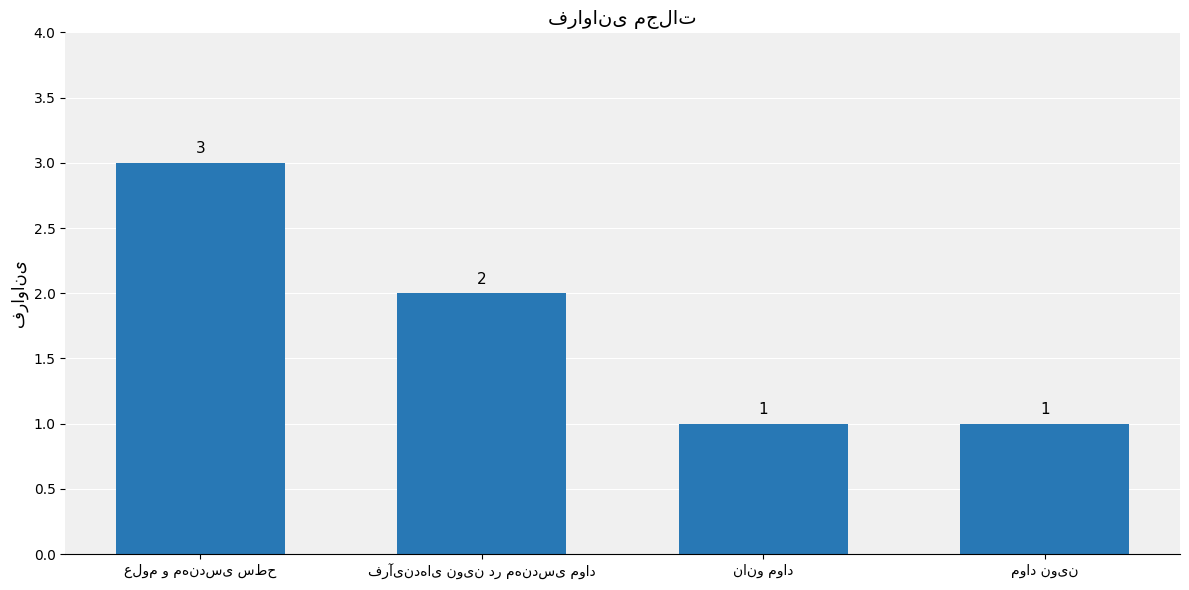

How many values are between 1 and 3?

4